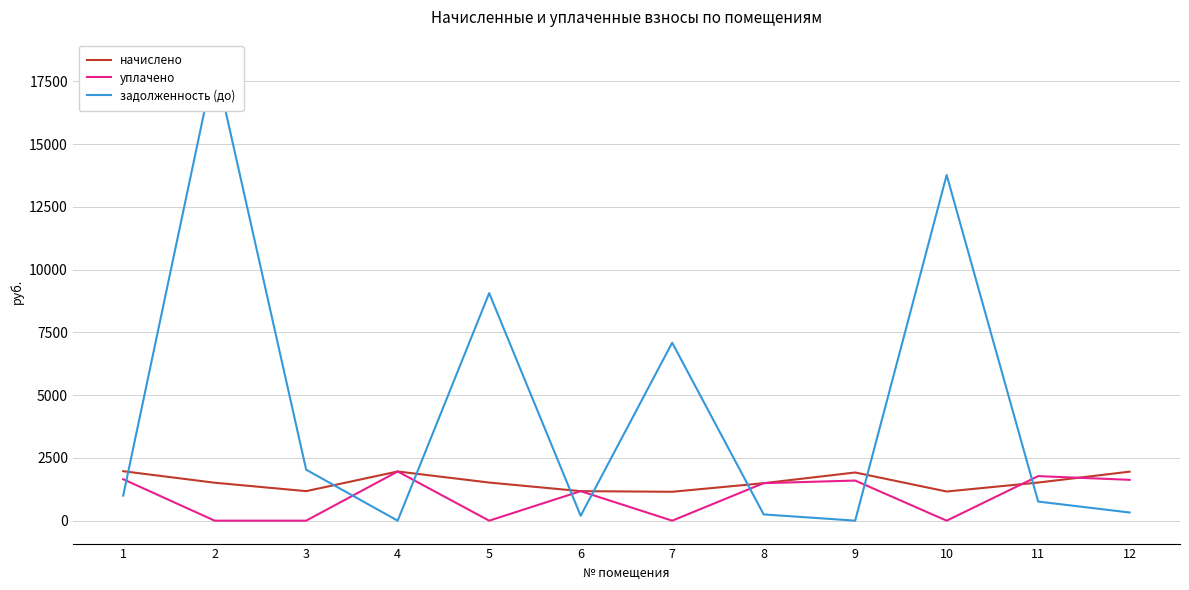

What is the difference between the задолженность (до) values at 11 and 1?

237.0